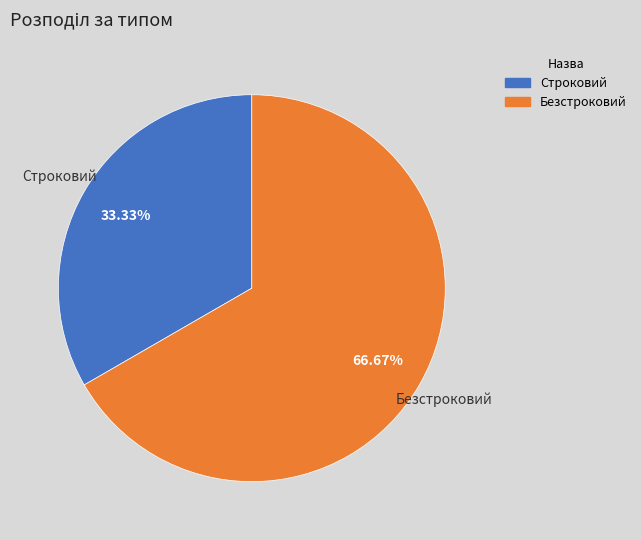

Which slice is the largest?

Безстроковий